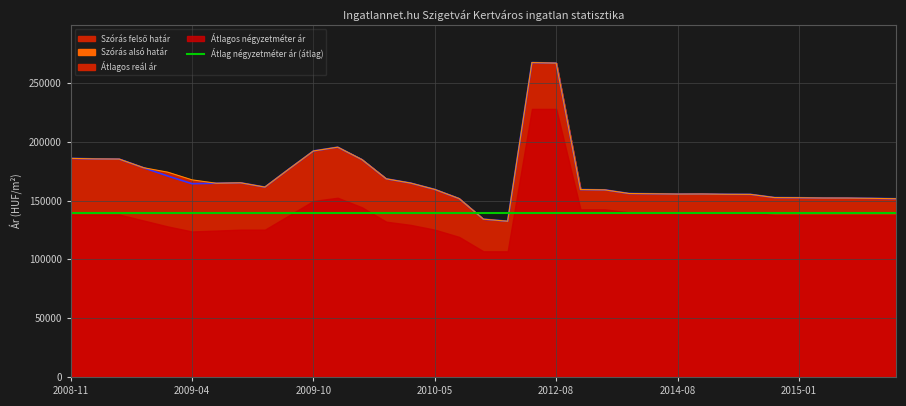

Which series has the largest range (max minus min)?

Szórás alsó határ